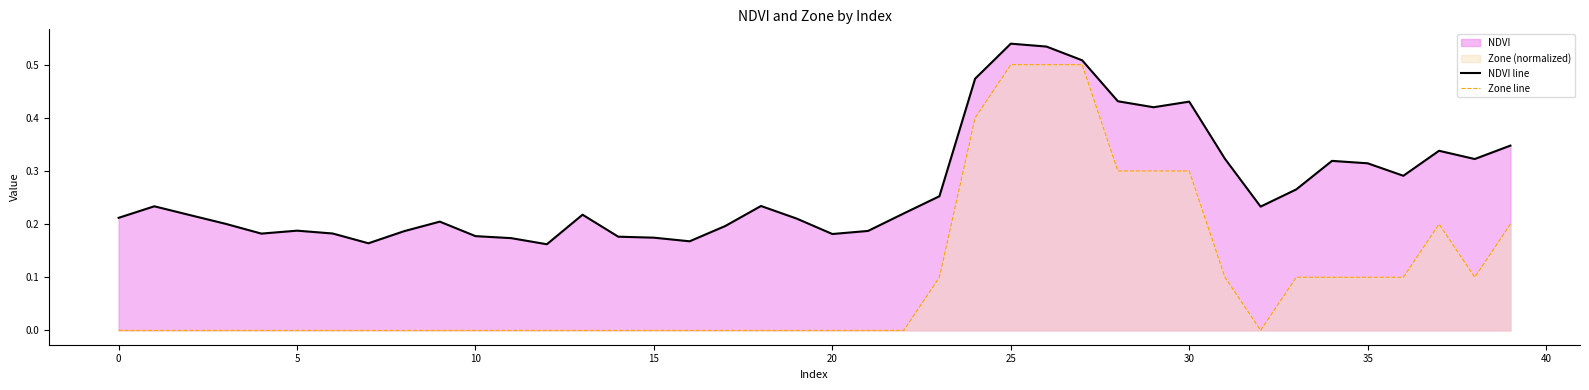

How many data points in Zone line are above 0?

16